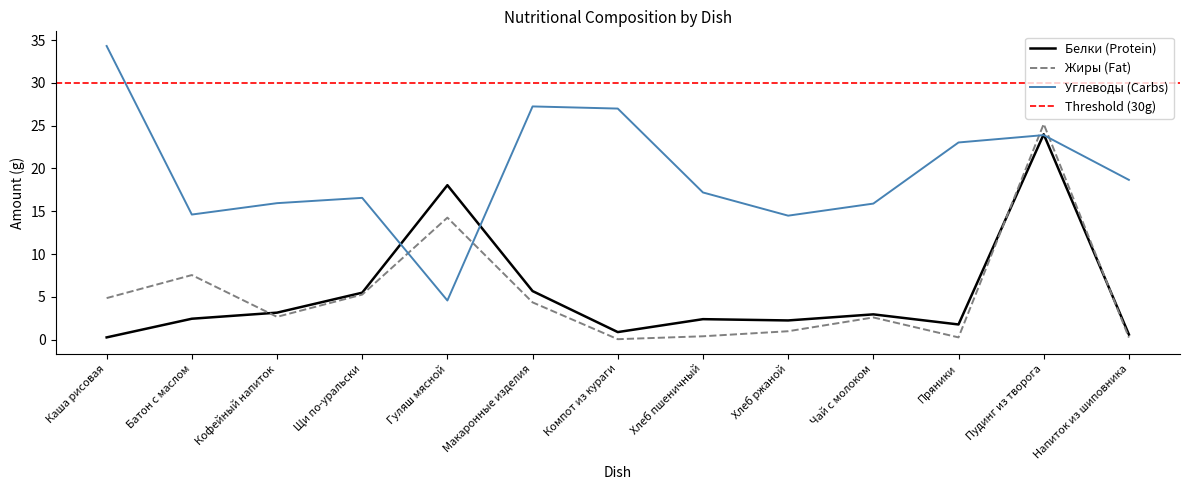

How many interior local valleys does the Углеводы series have?

3